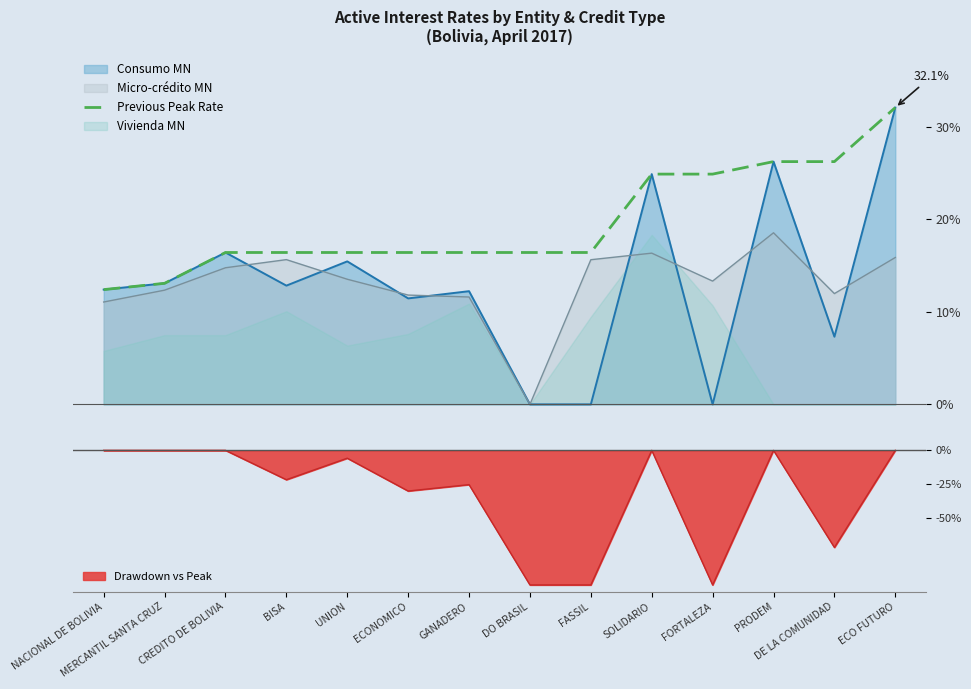

The value at CREDITO DE BOLIVIA is 25.8. True or false?

False